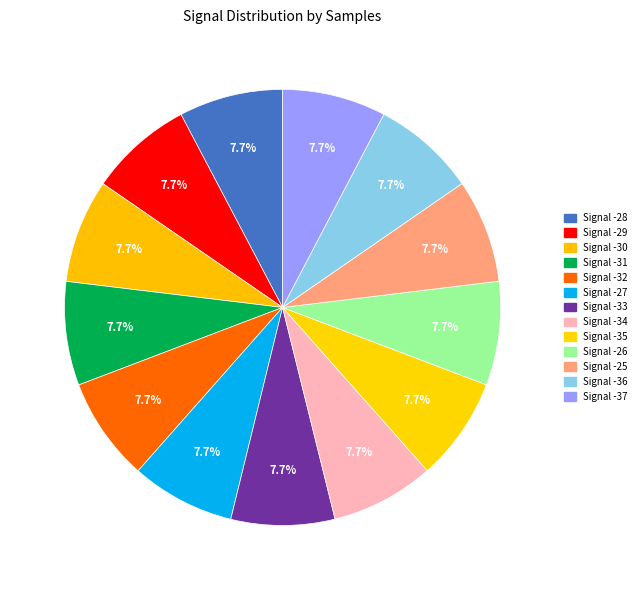

Which category has the biggest portion of the pie?

-28